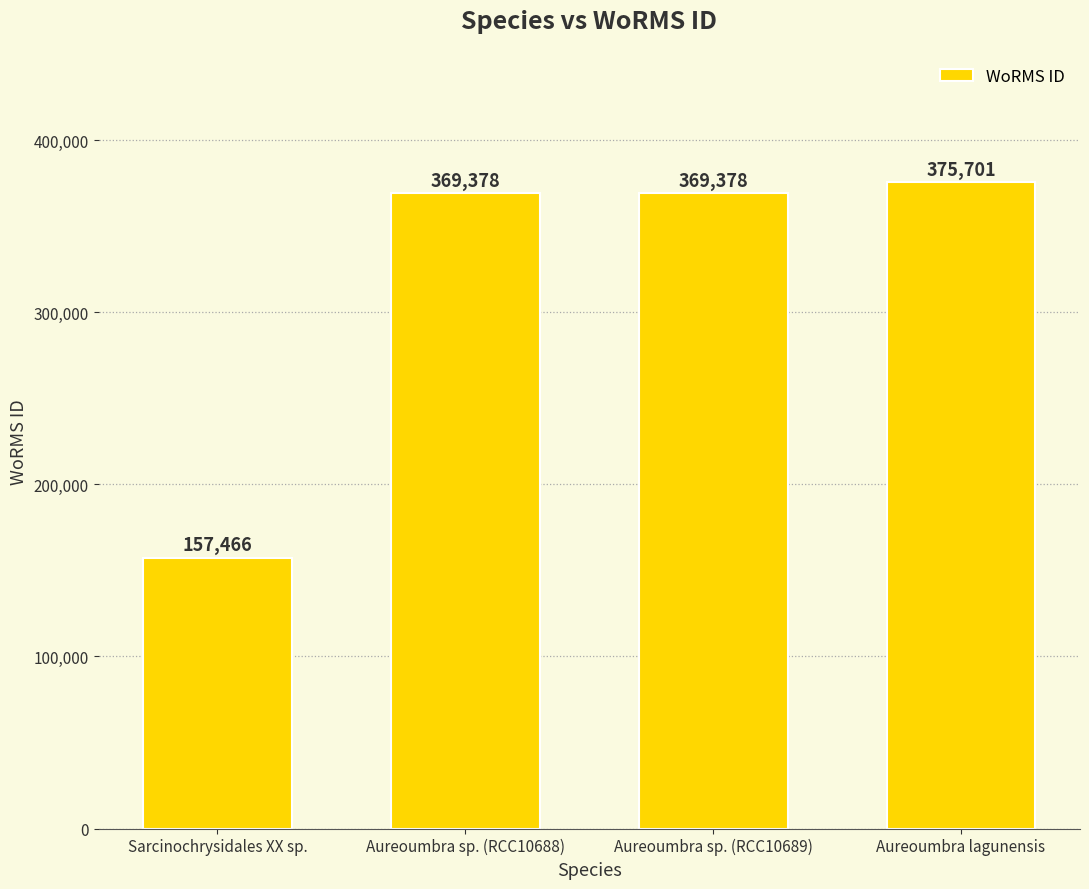

Is it true that the value at Aureoumbra sp. (RCC10689) is 369378?

True